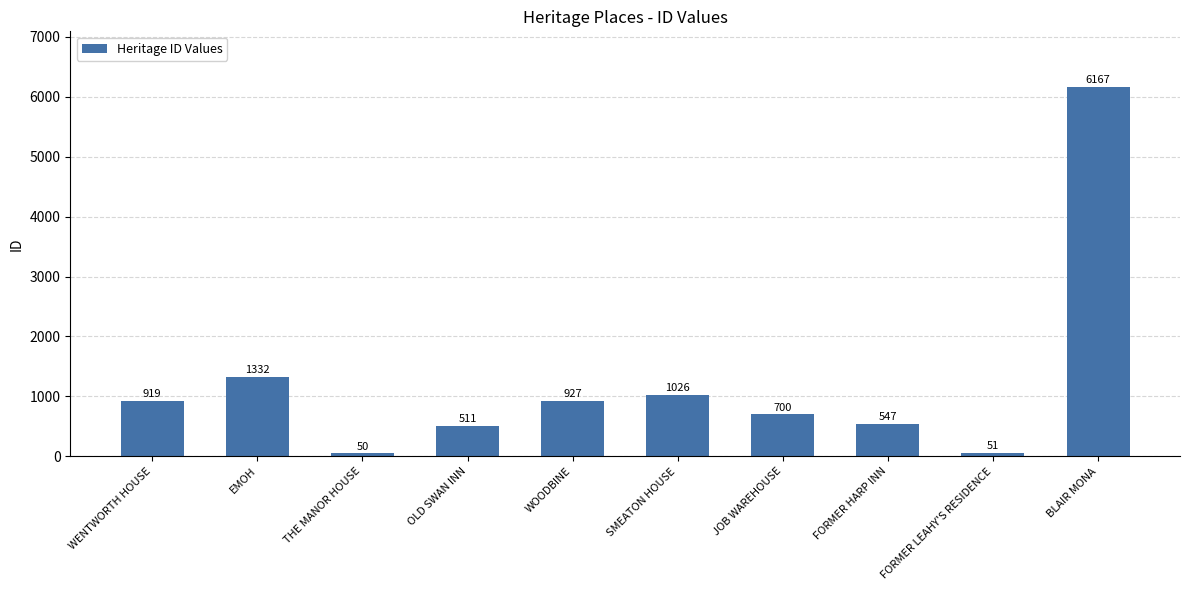

What is the change in value from EMOH to THE MANOR HOUSE?

-1282